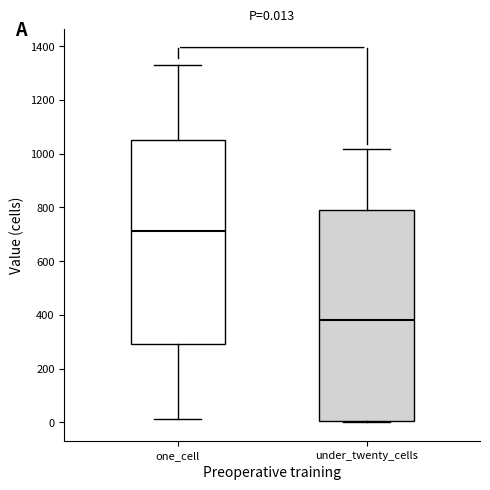

Comparing the boxes themselves (not the whiskers), which one is the tallest?

under_twenty_cells